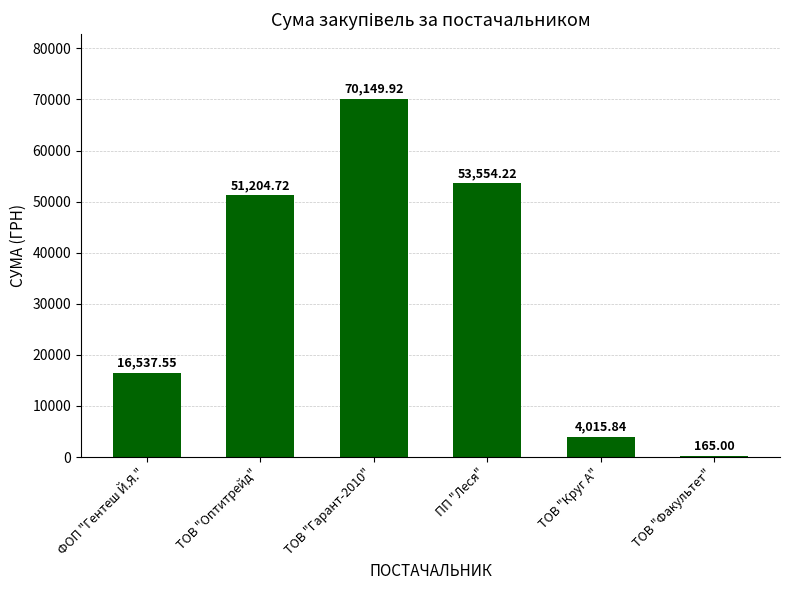

How many values exceed 51204?

3